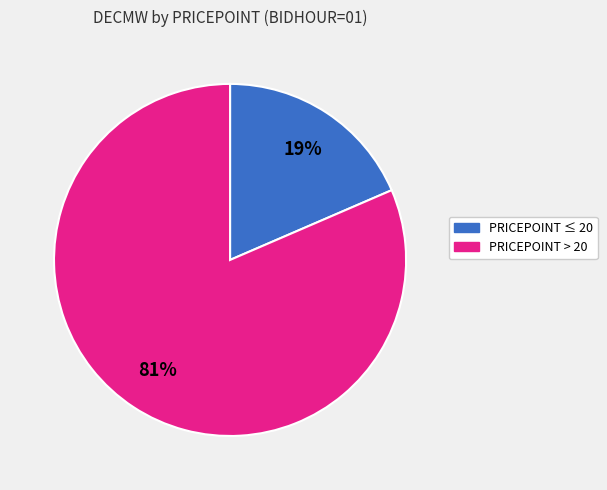

Which slice represents more than half of the pie?

PRICEPOINT > 20